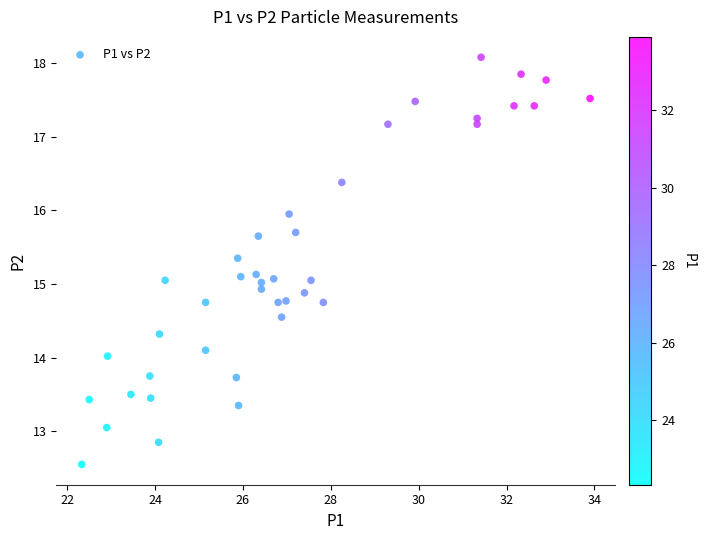

What is the range of X values (max minus min)?

11.6